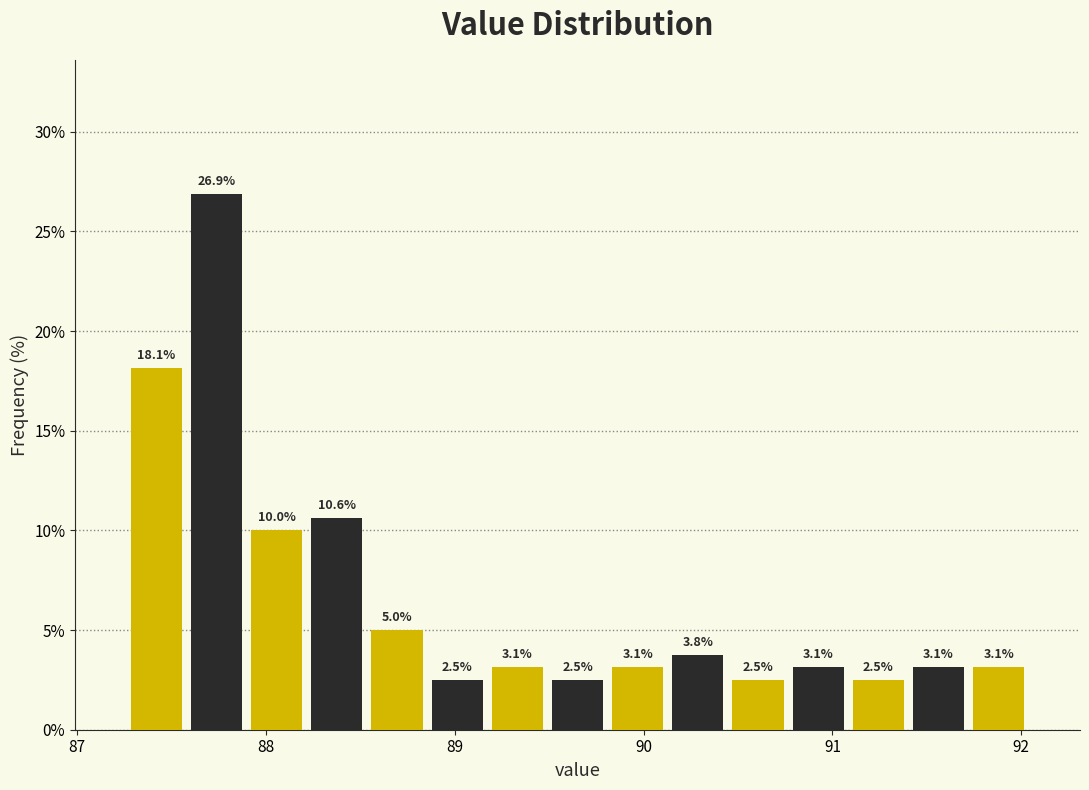

Read against the x-axis, roughly where is the centre of the tallest bar?

87.7